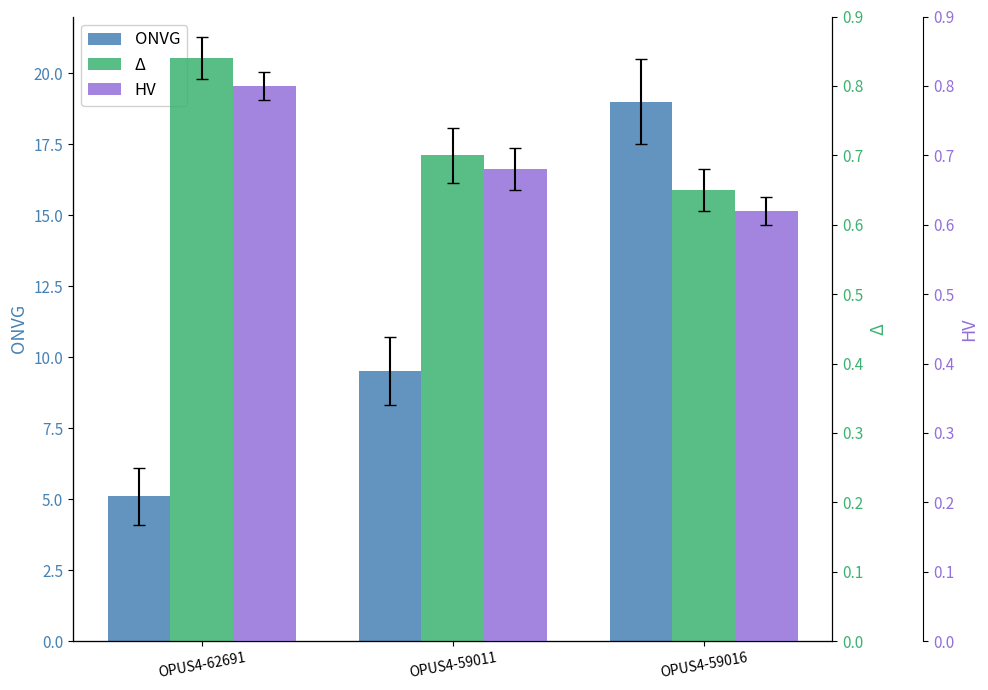

How many bars are there in total?

9